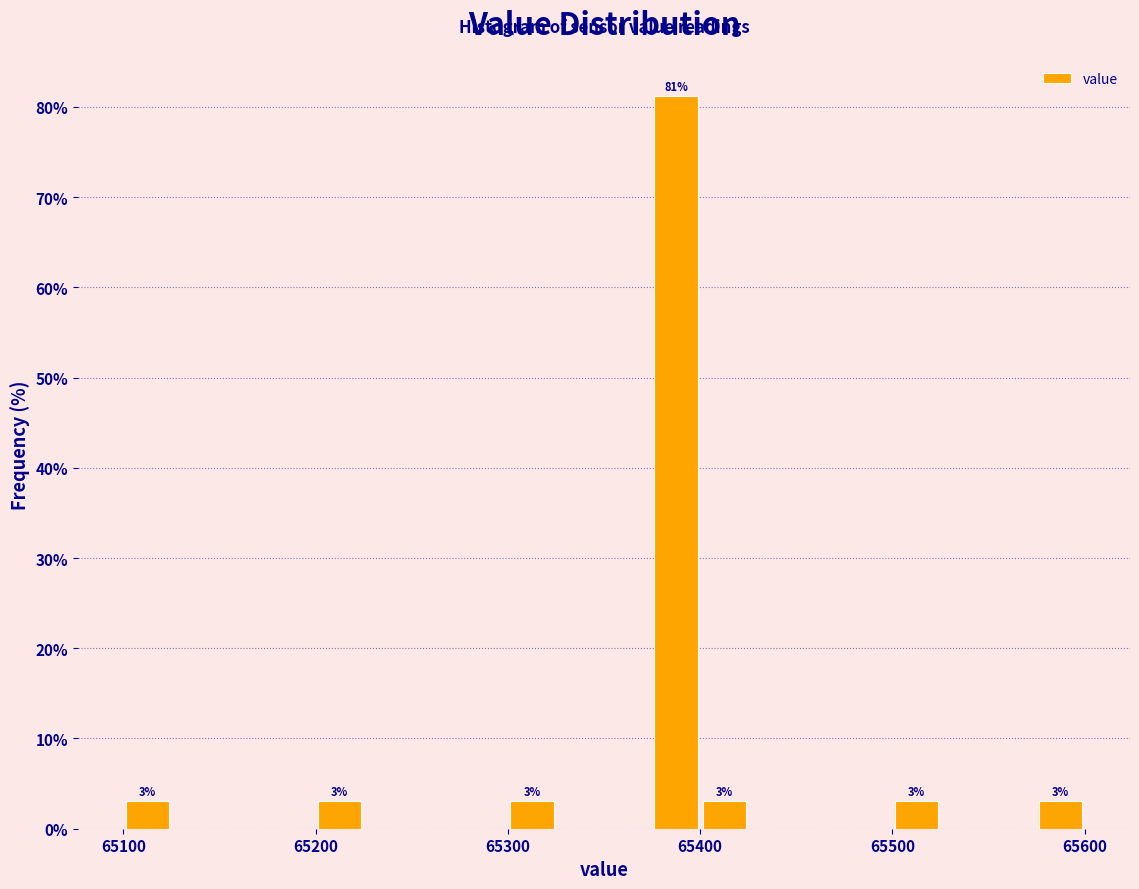

Around what value on the x-axis is the tallest bar? Give the approximate position of its centre, as read against the axis.

65390